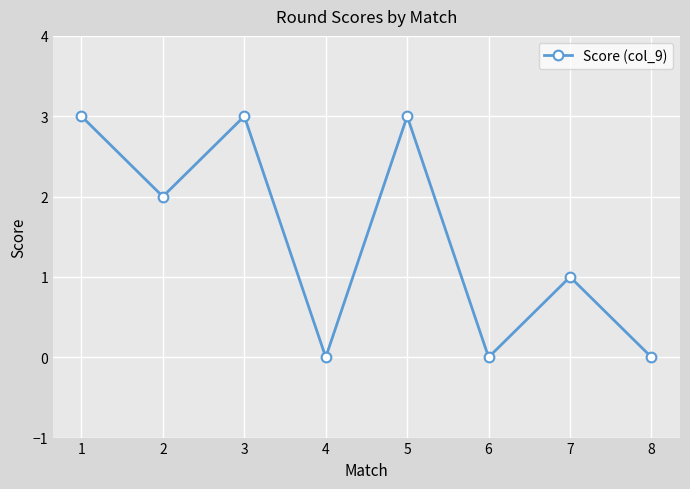

Reading left to right, extract all data points from this chart.

1=3	2=2	3=3	4=0	5=3	6=0	7=1	8=0